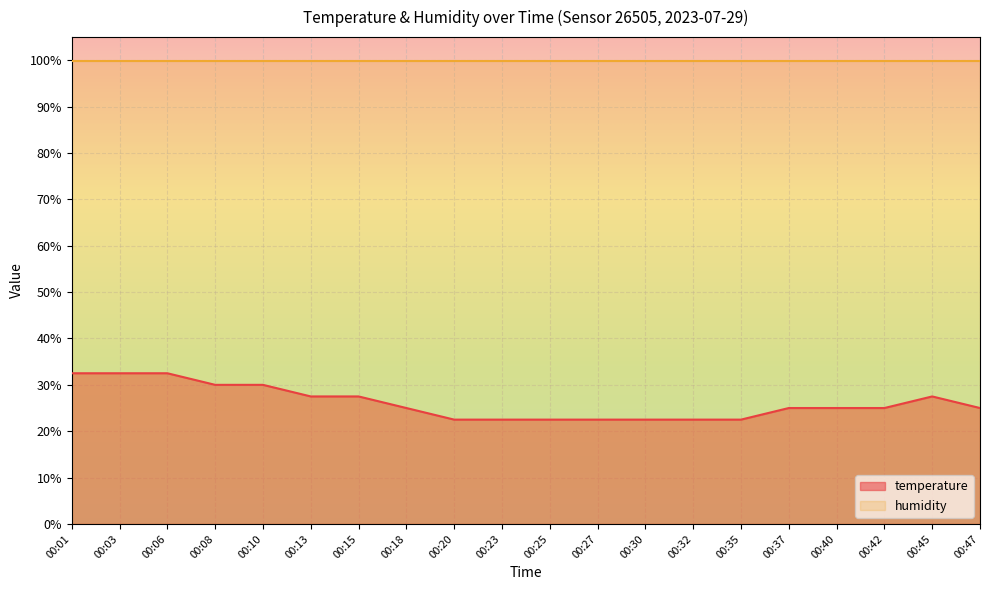

How many values exceed 25?

8